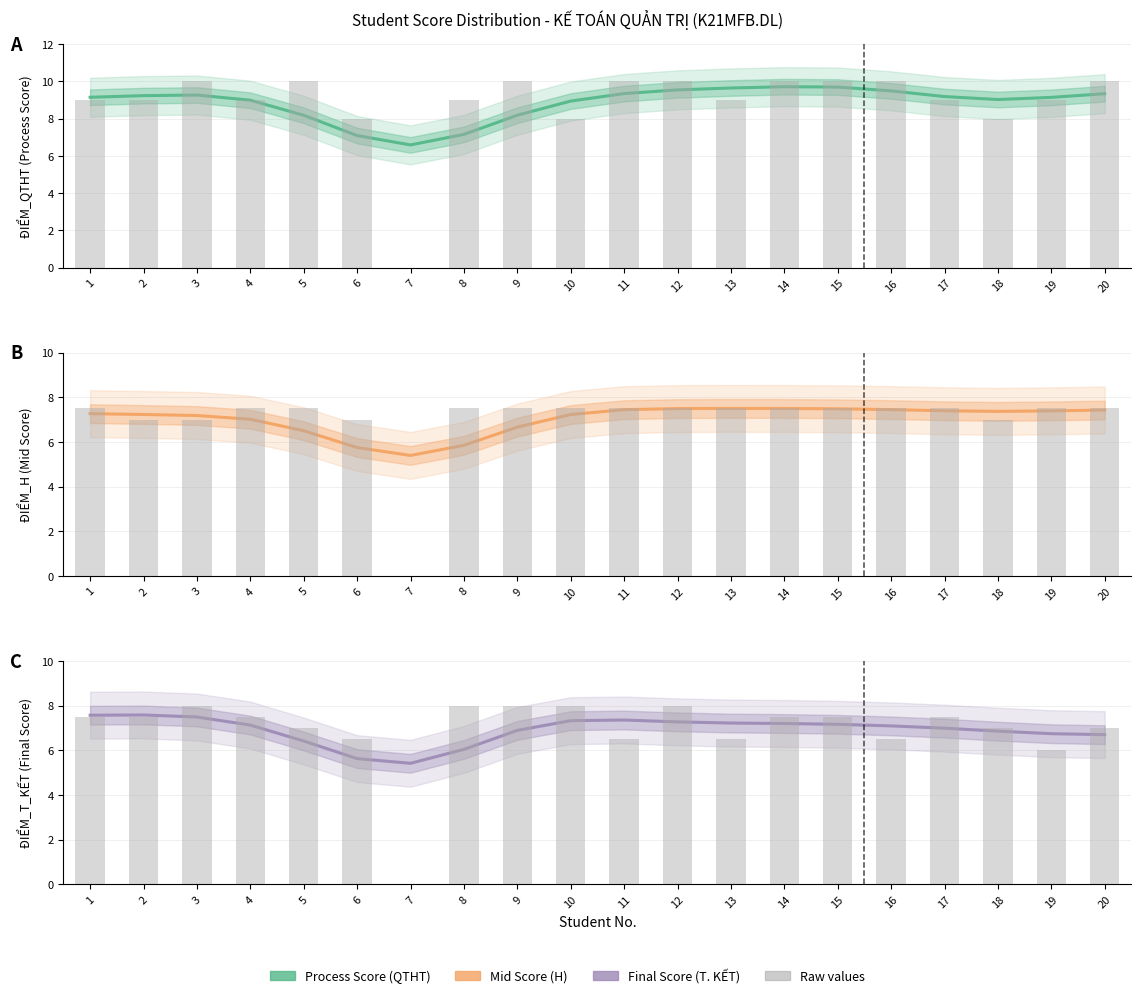

What is the value of the Raw values bar at the 8th from the left?

8.0